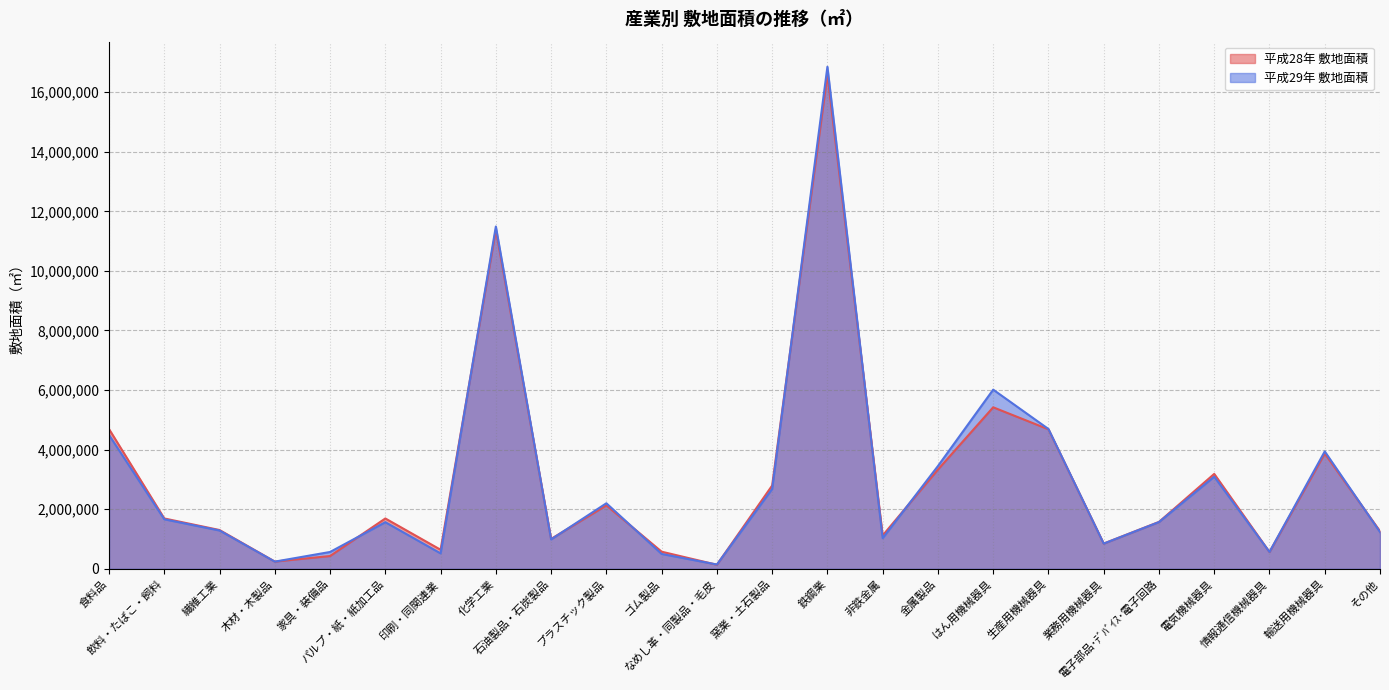

Reading right to left, extract all data points from this chart.

平成28年 敷地面積: その他=1263056	輸送用機械器具=3867828	情報通信機械器具=562920	電気機械器具=3186134	電子部品･ﾃﾞﾊﾞｲｽ･電子回路=1573532	業務用機械器具=847658	生産用機械器具=4682876	はん用機械器具=5421416	金属製品=3330677	非鉄金属=1119062	鉄鋼業=16588025	窯業・土石製品=2795908	なめし革・同製品・毛皮=135978	ゴム製品=575006	プラスチック製品=2128562	石油製品・石炭製品=1003783	化学工業=11378135	印刷・同関連業=640083	パルプ・紙・紙加工品=1690108	家具・装備品=429040	木材・木製品=242596	繊維工業=1302150	飲料・たばこ・飼料=1690242	食料品=4691117
平成29年 敷地面積: その他=1235047	輸送用機械器具=3940125	情報通信機械器具=566894	電気機械器具=3091881	電子部品･ﾃﾞﾊﾞｲｽ･電子回路=1569330	業務用機械器具=846392	生産用機械器具=4692852	はん用機械器具=6013989	金属製品=3449195	非鉄金属=1027647	鉄鋼業=16852110	窯業・土石製品=2679090	なめし革・同製品・毛皮=144384	ゴム製品=498966	プラスチック製品=2200227	石油製品・石炭製品=987256	化学工業=11490943	印刷・同関連業=517929	パルプ・紙・紙加工品=1564590	家具・装備品=565189	木材・木製品=241191	繊維工業=1285847	飲料・たばこ・飼料=1662783	食料品=4491964